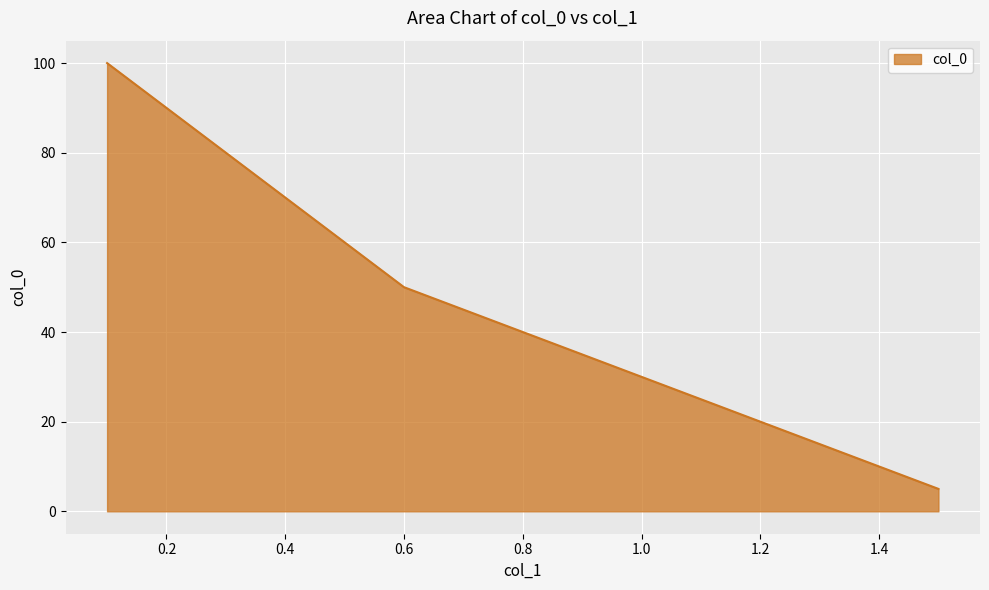

What is the maximum value shown in the chart?

100